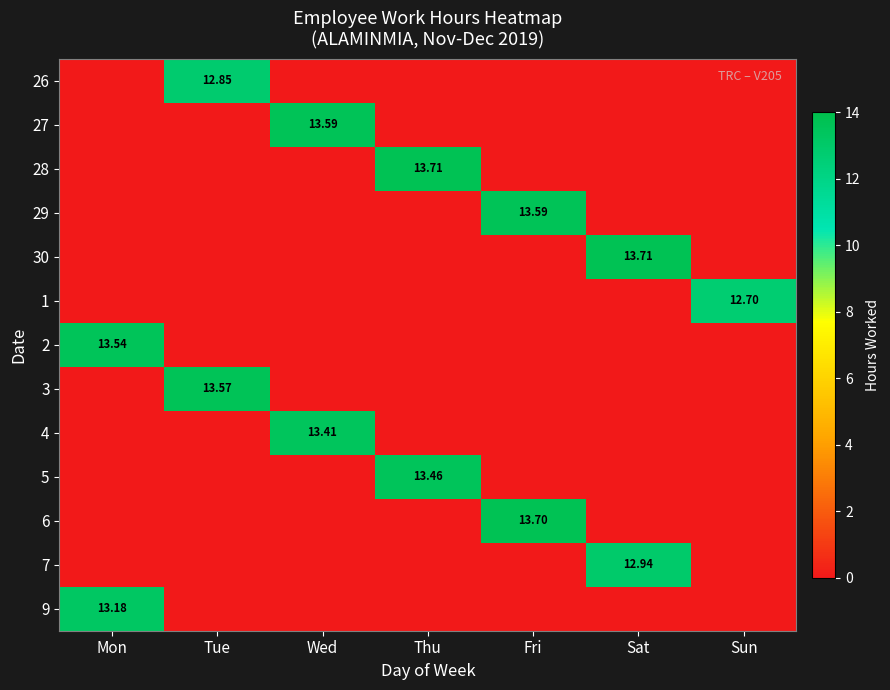

What is the greatest value displayed?

13.7